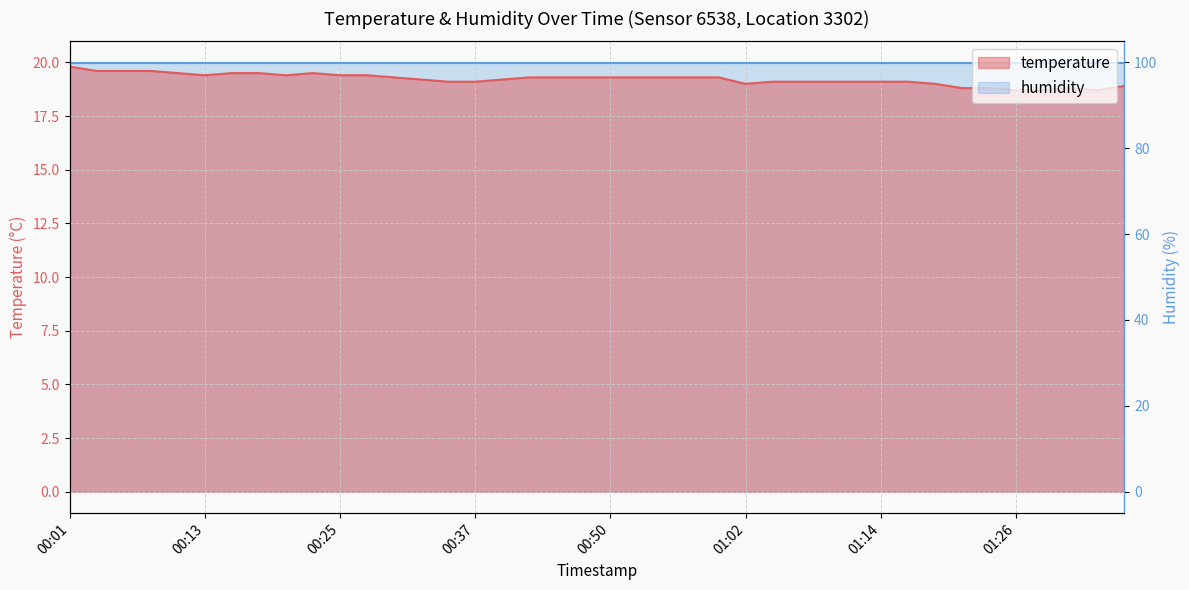

Is it true that the value at 00:35 is 19.1?

True